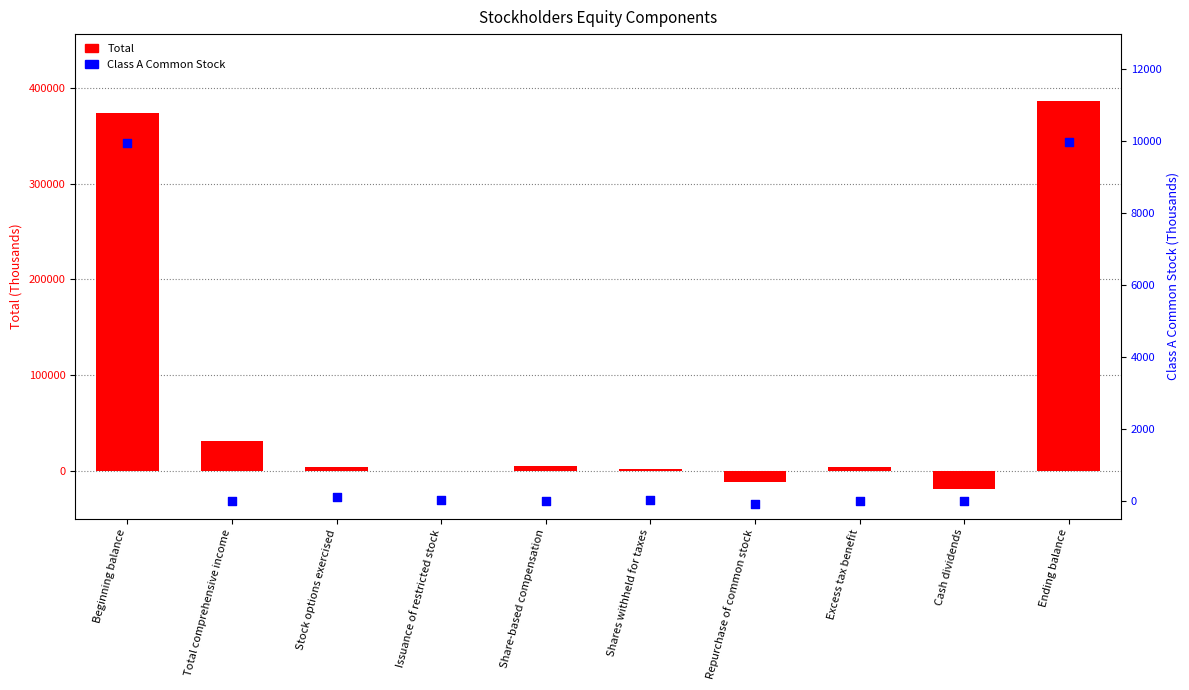

At how many categories does at least one series exceed 307630?

2